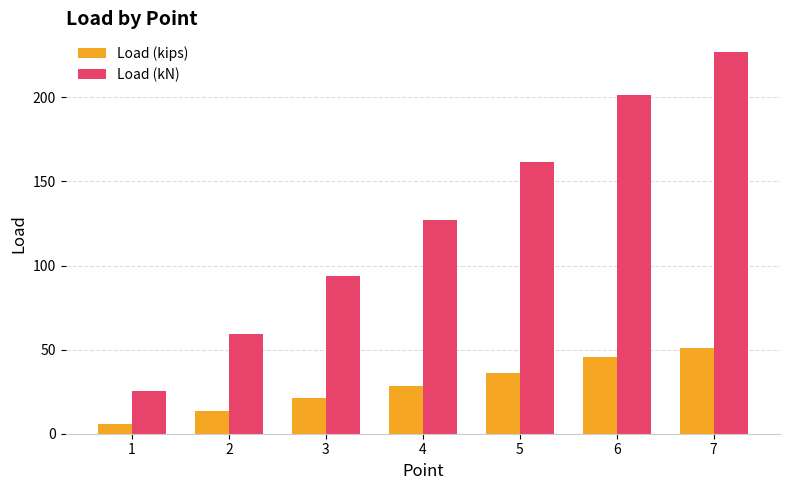

At 7, list the series in order from smallest to largest.

Load (kips), Load (kN)